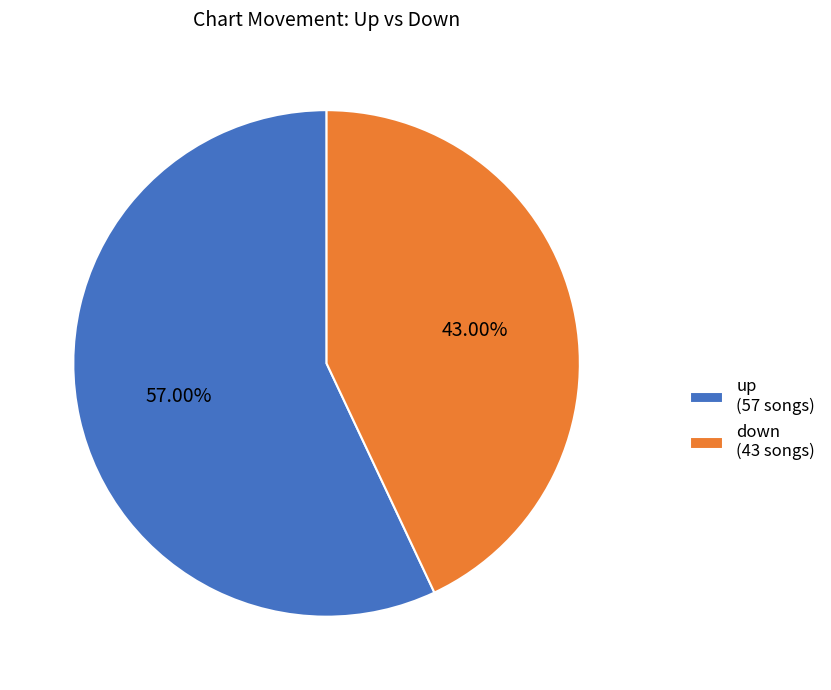

What is the largest slice in the pie chart?

up